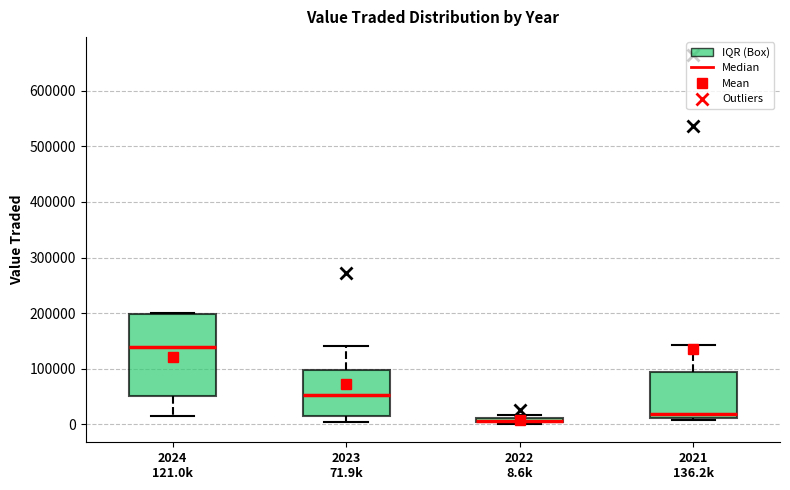

Where is the lower edge of the box for 2024 121.0k on the y-axis? The values are not printed on the chart, so give them approximately, as read against the axis.

50000